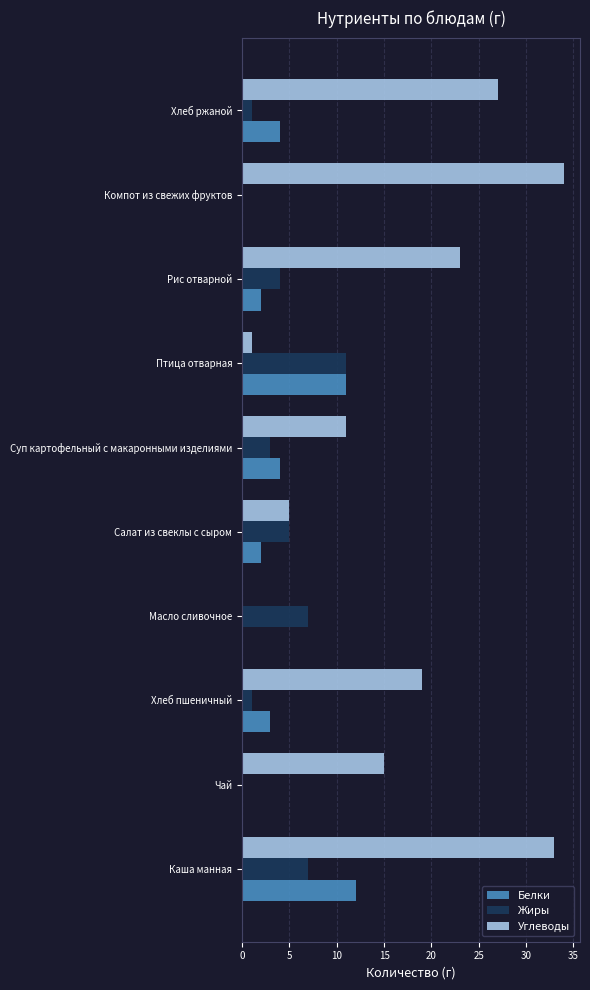

How many data points does each series have?

10